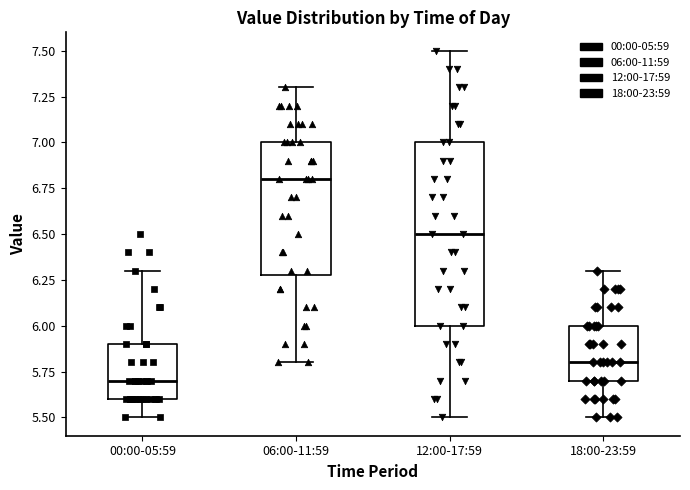

Where is the upper edge of the box for 00:00-05:59 on the y-axis? The values are not printed on the chart, so give them approximately, as read against the axis.

5.9